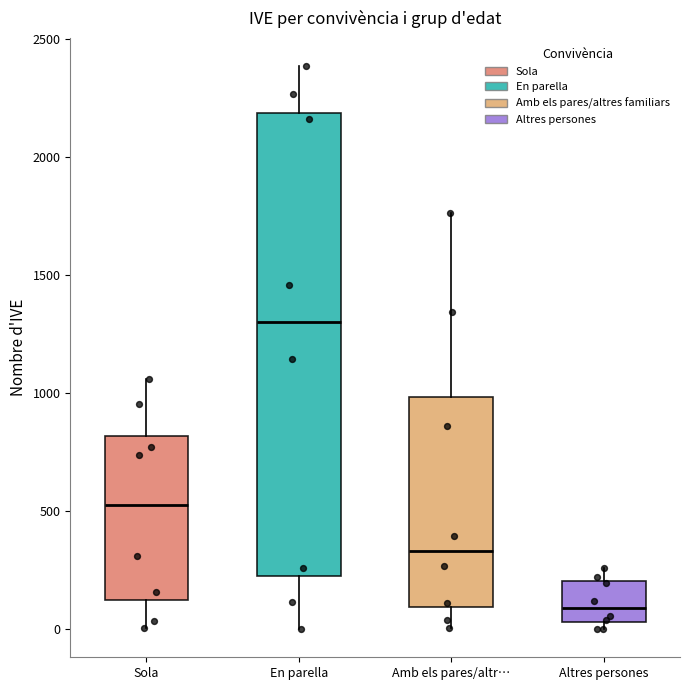

Reading left to right, read every box against the y-axis: the position of its median line, the range the box covers, and the ends of its whiskers. The values are not printed on the chart, so give them approximately, as read against the axis.

Sola: median 500, box 150 to 800, whiskers 0 to 1050
En parella: median 1300, box 200 to 2200, whiskers 0 to 2400
Amb els pares/altr…: median 350, box 100 to 1000, whiskers 0 to 1750
Altres persones: median 100, box 50 to 200, whiskers 0 to 250